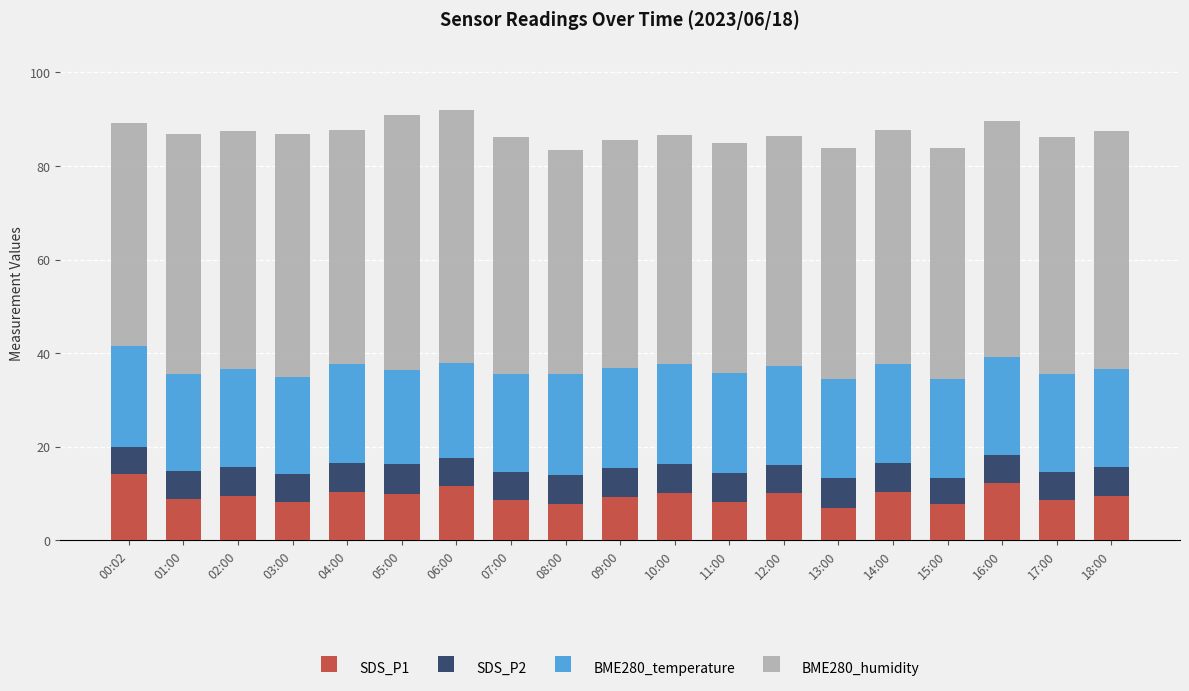

What is the highest value of the SDS_P1 series?

14.1